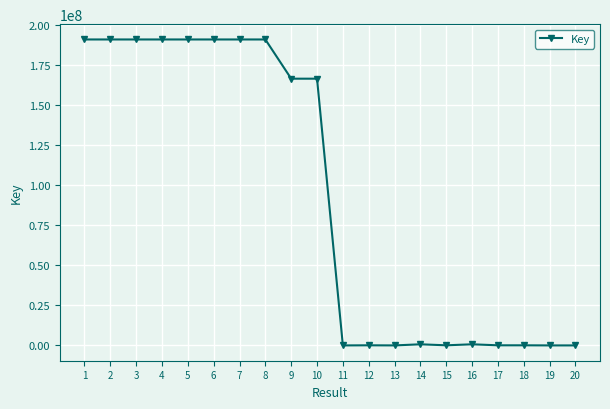

What is the difference between the maximum and minimum values?

190832702